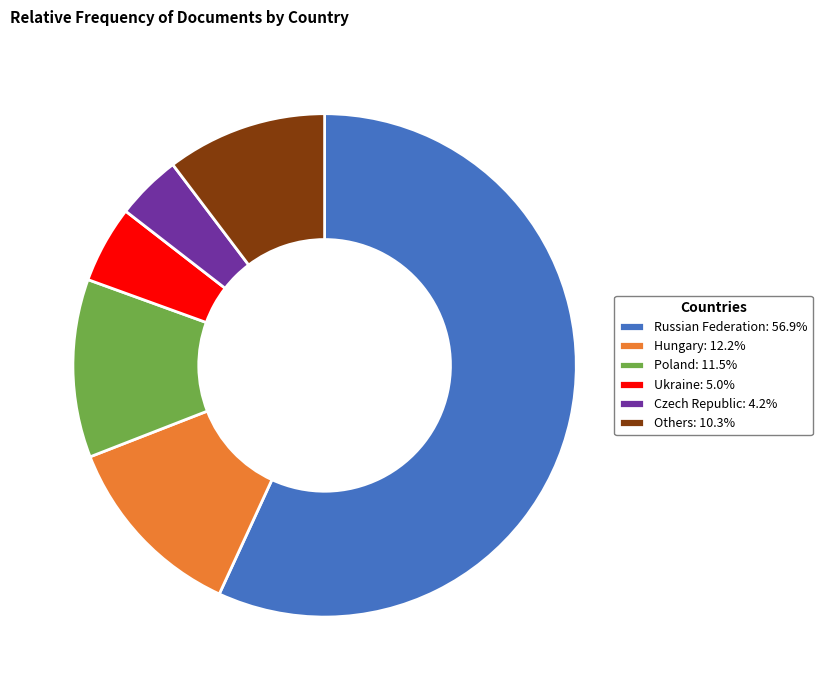

Is the sum of Czech Republic: 4.2% and Poland: 11.5% greater than half?

No